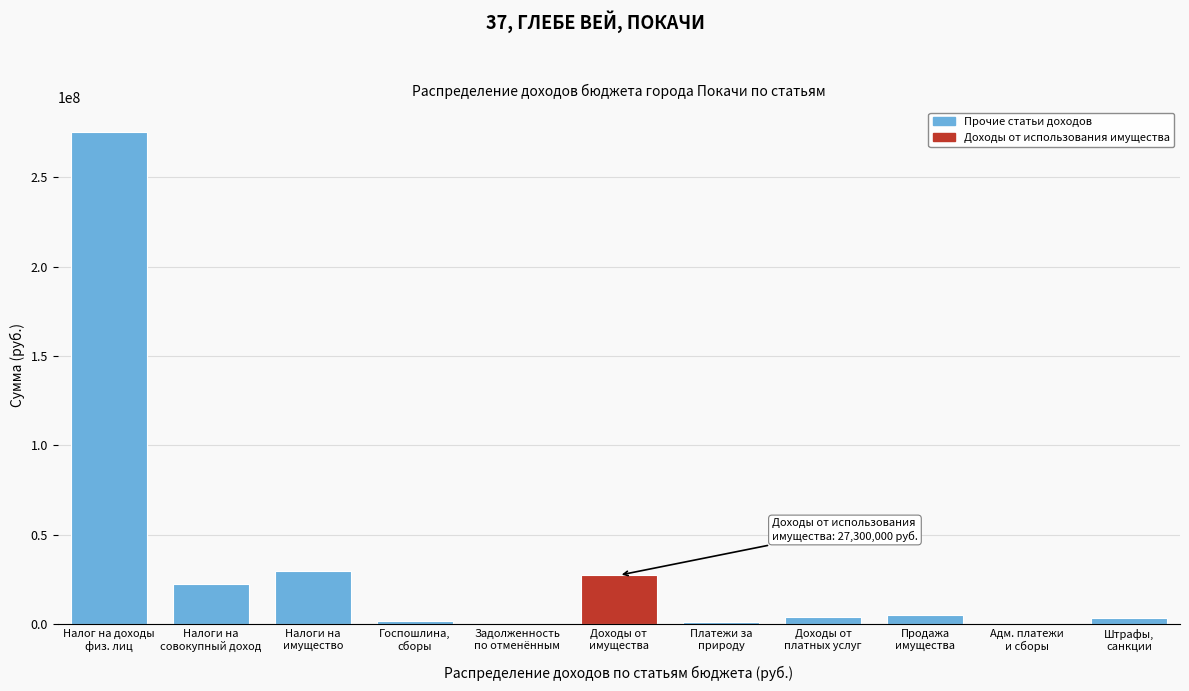

What is the maximum value shown in the chart?

275484800.0